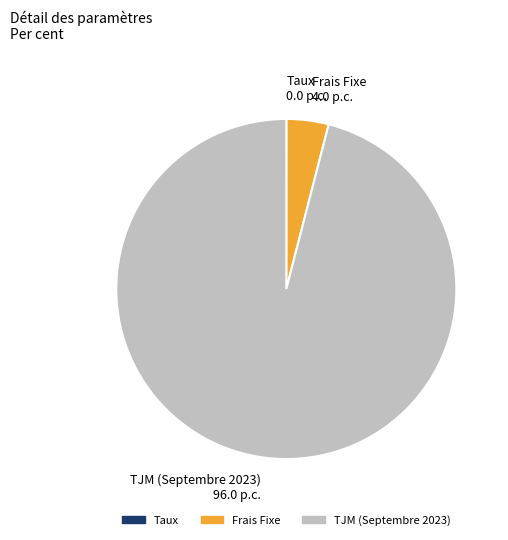

Does TJM (Septembre 2023) represent more than half of the total?

Yes